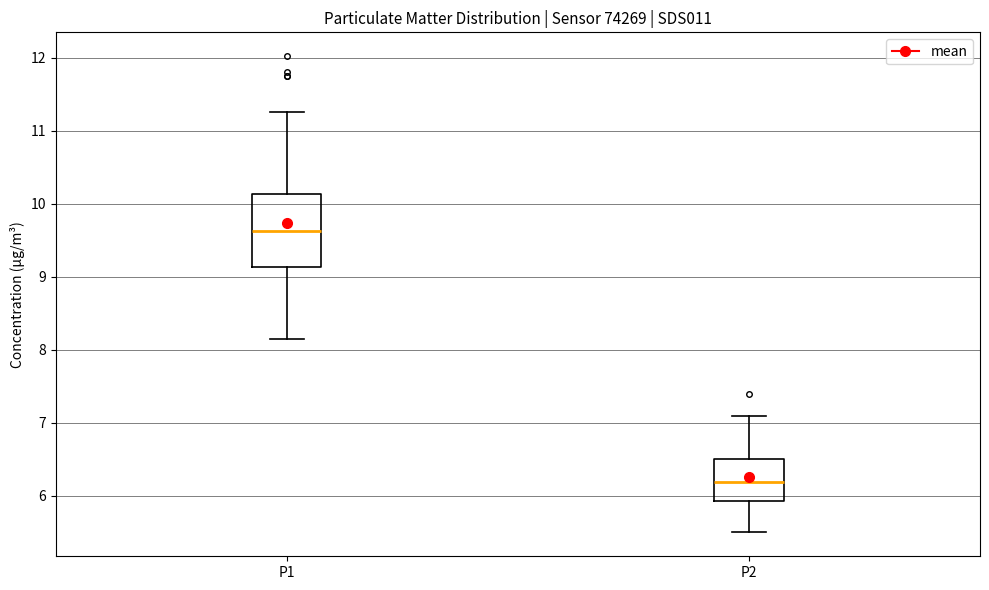

Reading left to right, read every box against the y-axis: the position of its median line, the range the box covers, and the ends of its whiskers. The values are not printed on the chart, so give them approximately, as read against the axis.

P1: median 9.6, box 9.1 to 10.1, whiskers 8.2 to 11.3
P2: median 6.2, box 5.9 to 6.5, whiskers 5.5 to 7.1